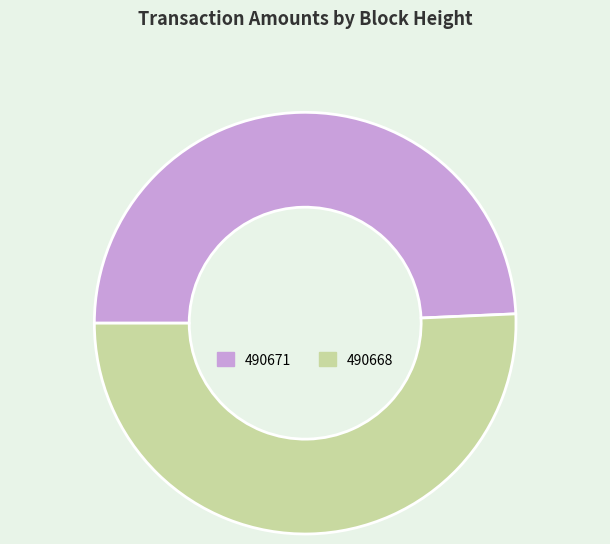

The 490668 slice represents 51% of the pie. True or false?

True